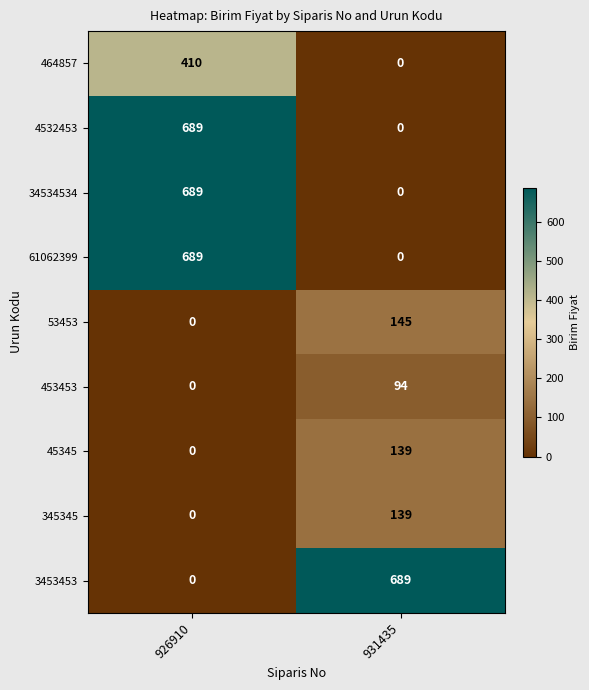

What is the maximum value shown in the chart?

689